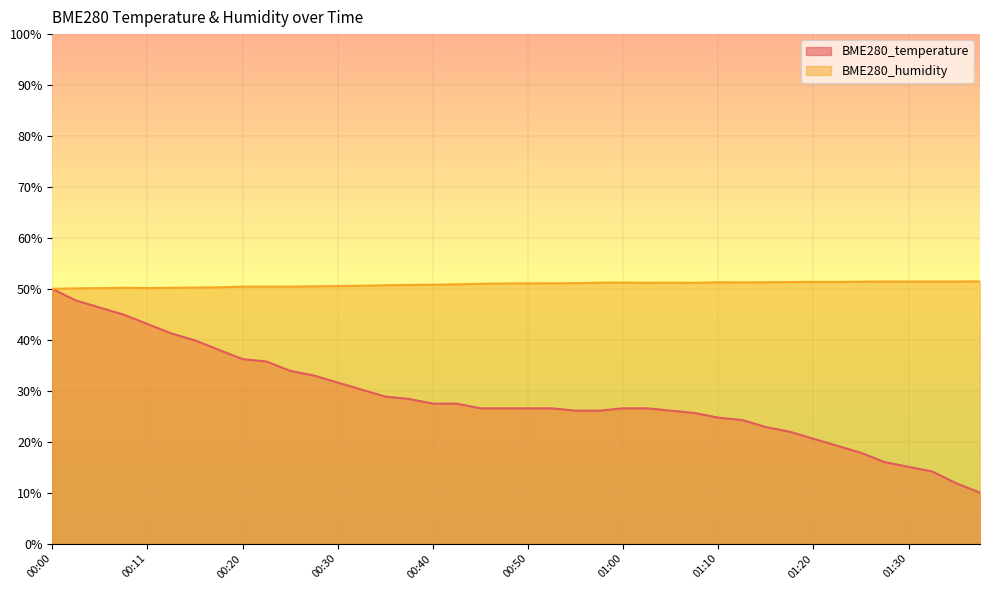

How many distinct data groups are displayed?

2